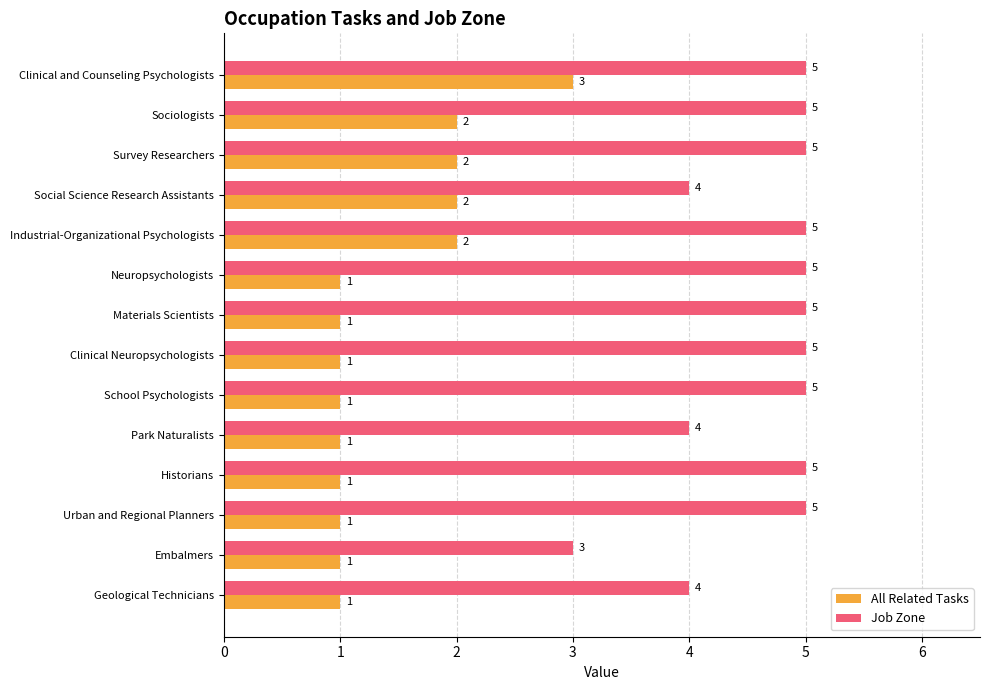

Which series changed the most between Sociologists and Historians?

All Related Tasks